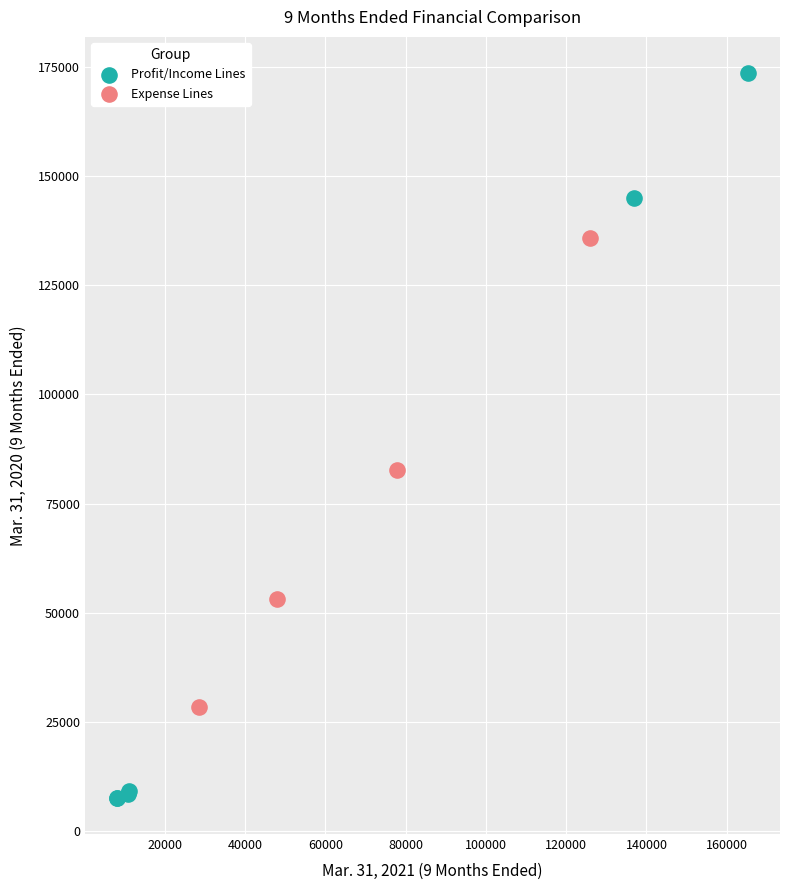

Which series contains the lowest Y value?

Profit/Income Lines